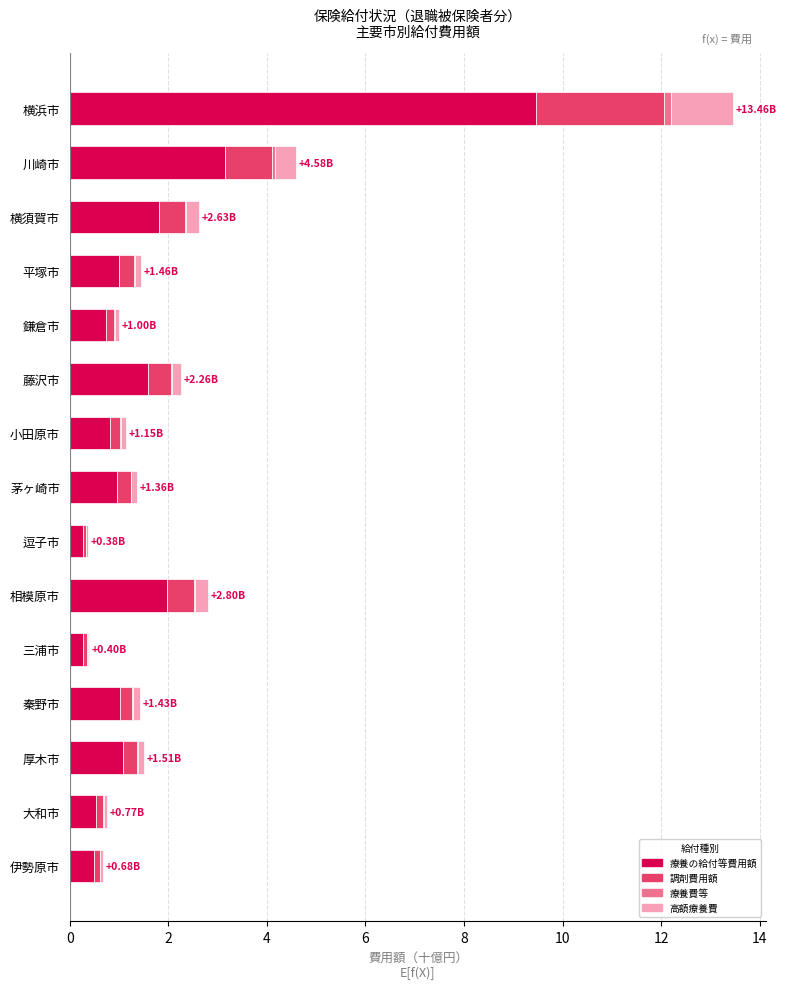

At which category is the sum across all series the highest?

横浜市